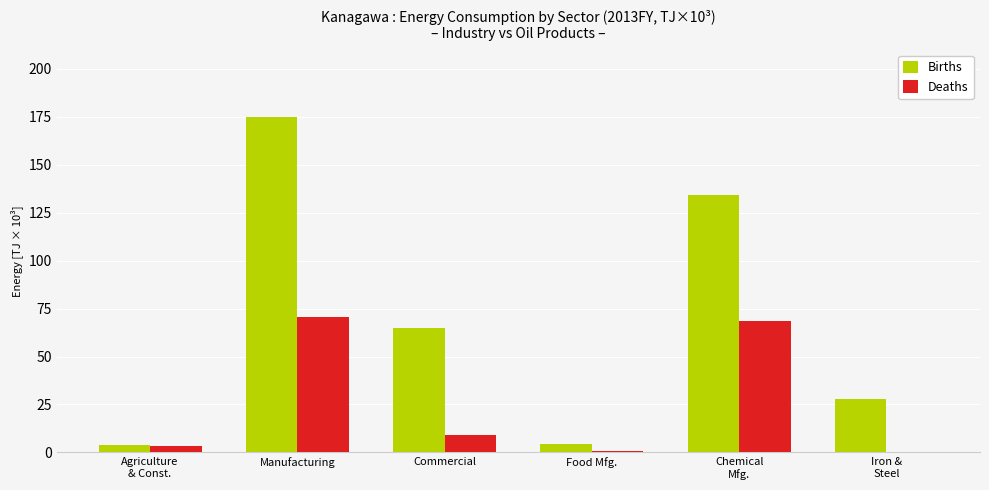

The value of Births at Manufacturing is 175.1. True or false?

True